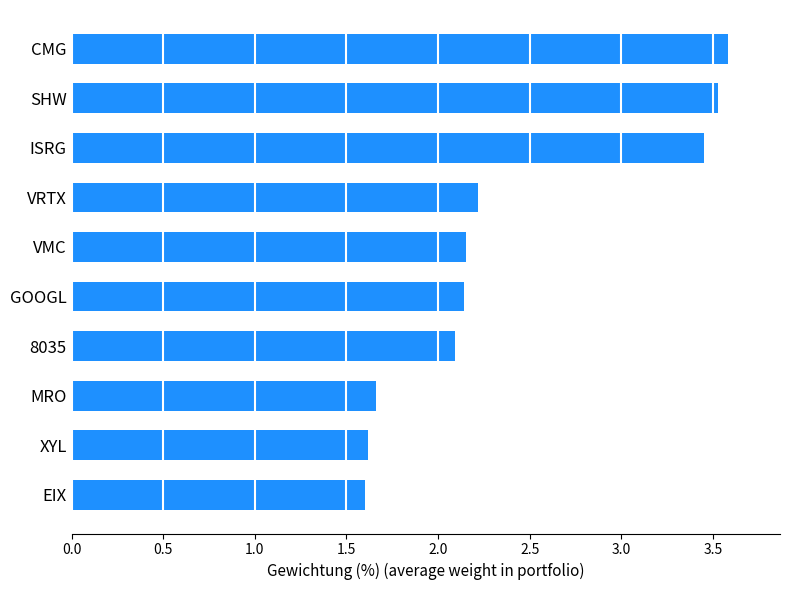

Does the chart contain any negative values?

No